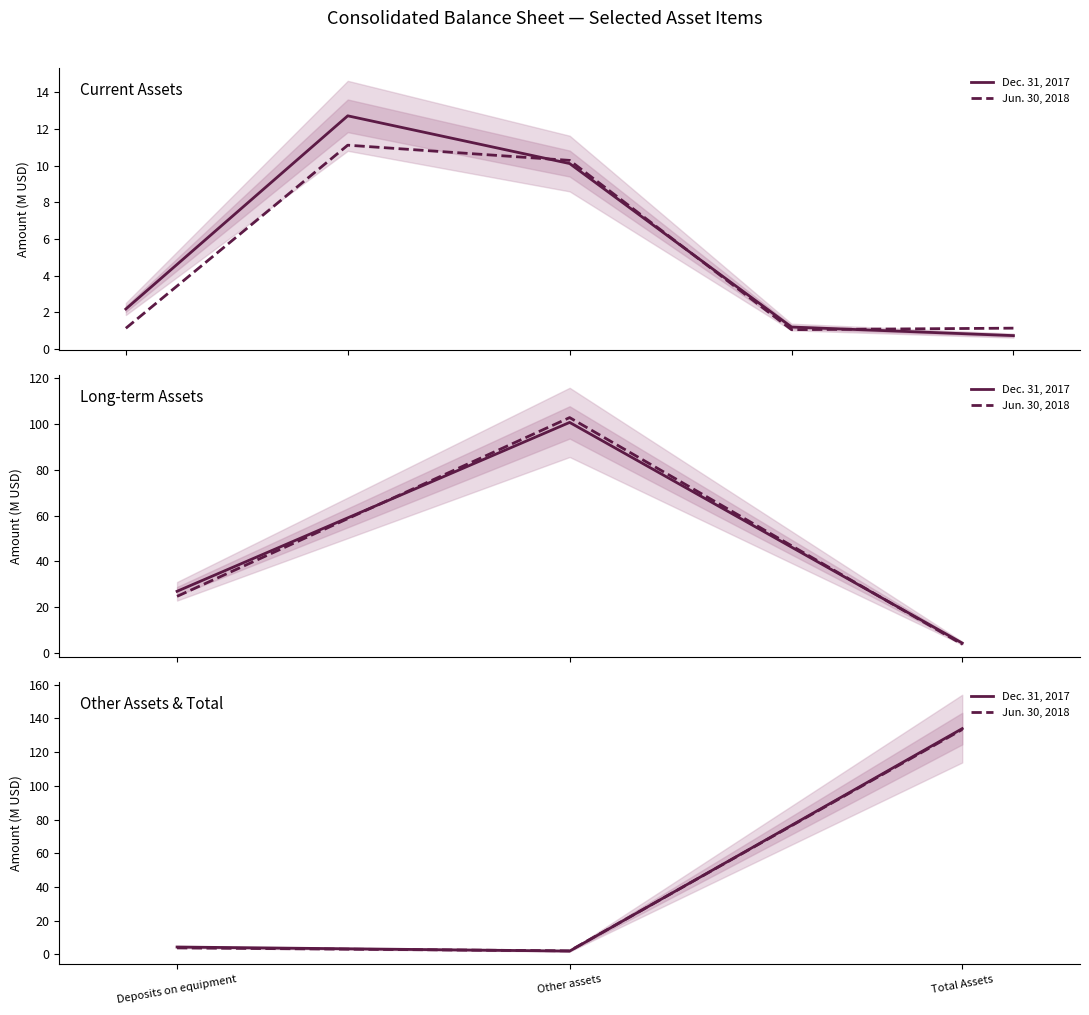

Rank the series by their average value, from lowest to highest.

Jun. 30, 2018, Dec. 31, 2017